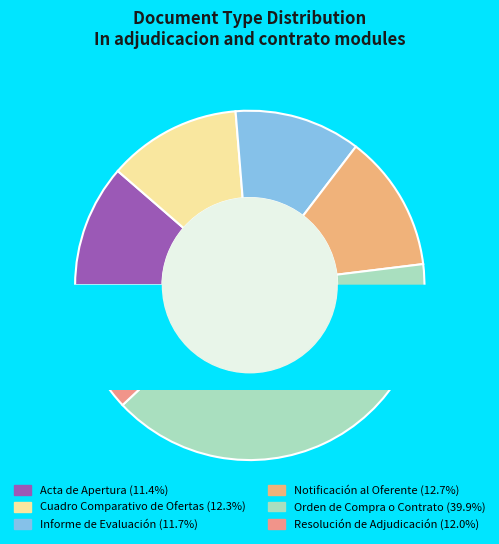

Rank the categories by value from lowest to highest.

Acta de Apertura, Informe de Evaluación, Resolución de Adjudicación, Cuadro Comparativo de Ofertas, Notificación al Oferente, Orden de Compra o Contrato